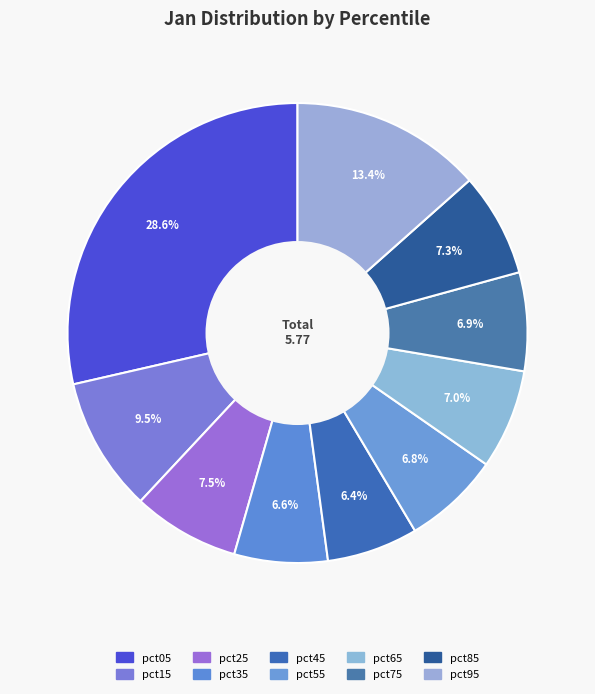

To the nearest percent, what is the difference between the largest and smallest slice percentages?

22%